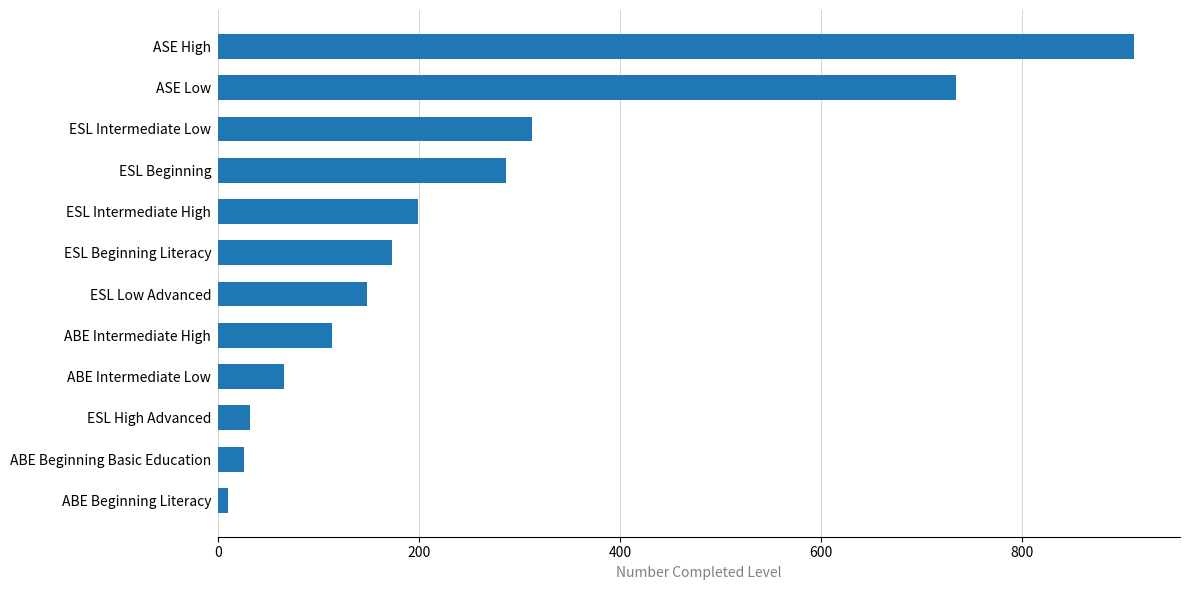

What is the change in value from ESL Intermediate High to ASE Low?

+536